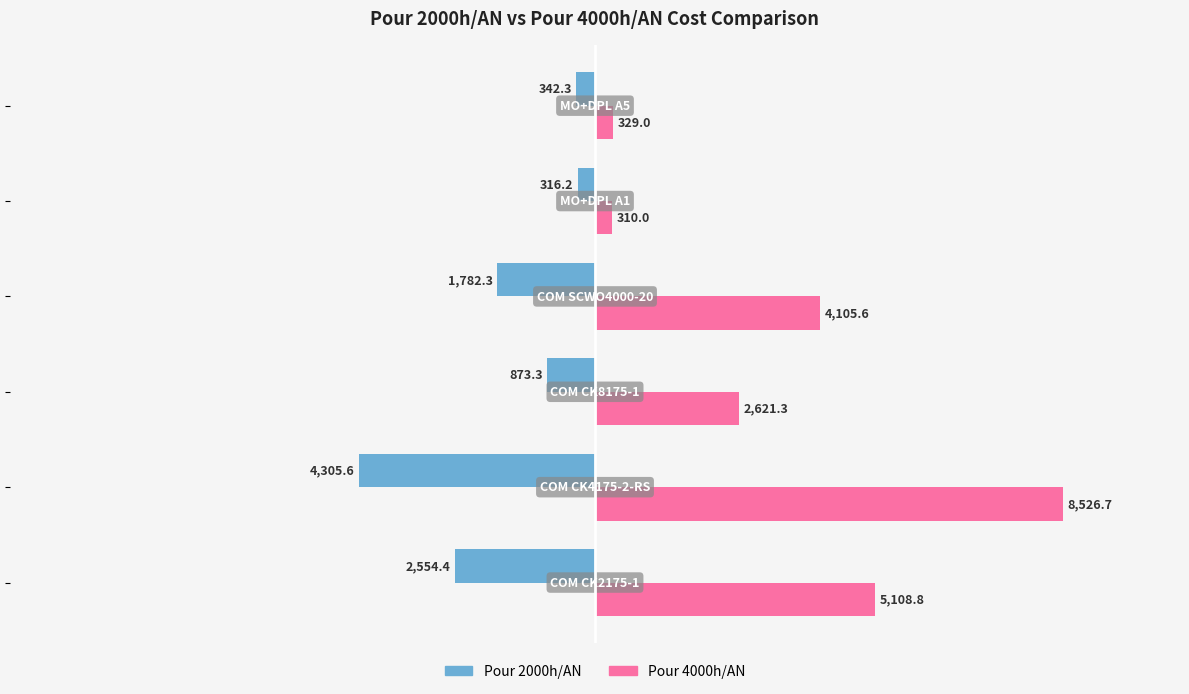

Which series has the largest range (max minus min)?

Pour 4000h/AN